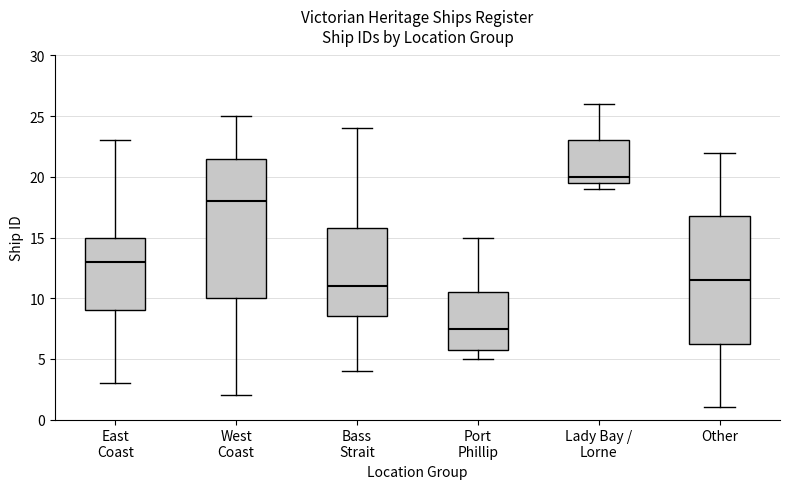

Reading left to right, read every box against the y-axis: the position of its median line, the range the box covers, and the ends of its whiskers. The values are not printed on the chart, so give them approximately, as read against the axis.

East Coast: median 13.0, box 9.0 to 15.0, whiskers 3.0 to 23.0
West Coast: median 18.0, box 10.0 to 21.5, whiskers 2.0 to 25.0
Bass Strait: median 11.0, box 8.5 to 16.0, whiskers 4.0 to 24.0
Port Phillip: median 7.5, box 6.0 to 10.5, whiskers 5.0 to 15.0
Lady Bay / Lorne: median 20.0, box 19.5 to 23.0, whiskers 19.0 to 26.0
Other: median 11.5, box 6.5 to 17.0, whiskers 1.0 to 22.0